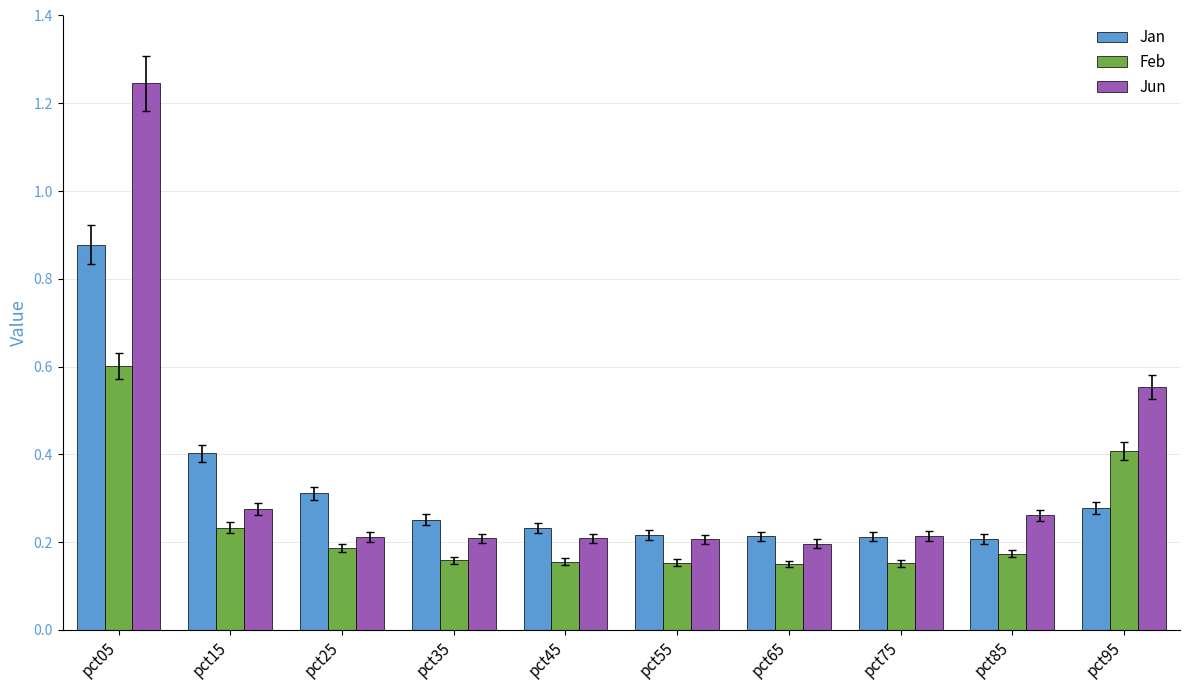

At which category is the sum across all series the highest?

pct05